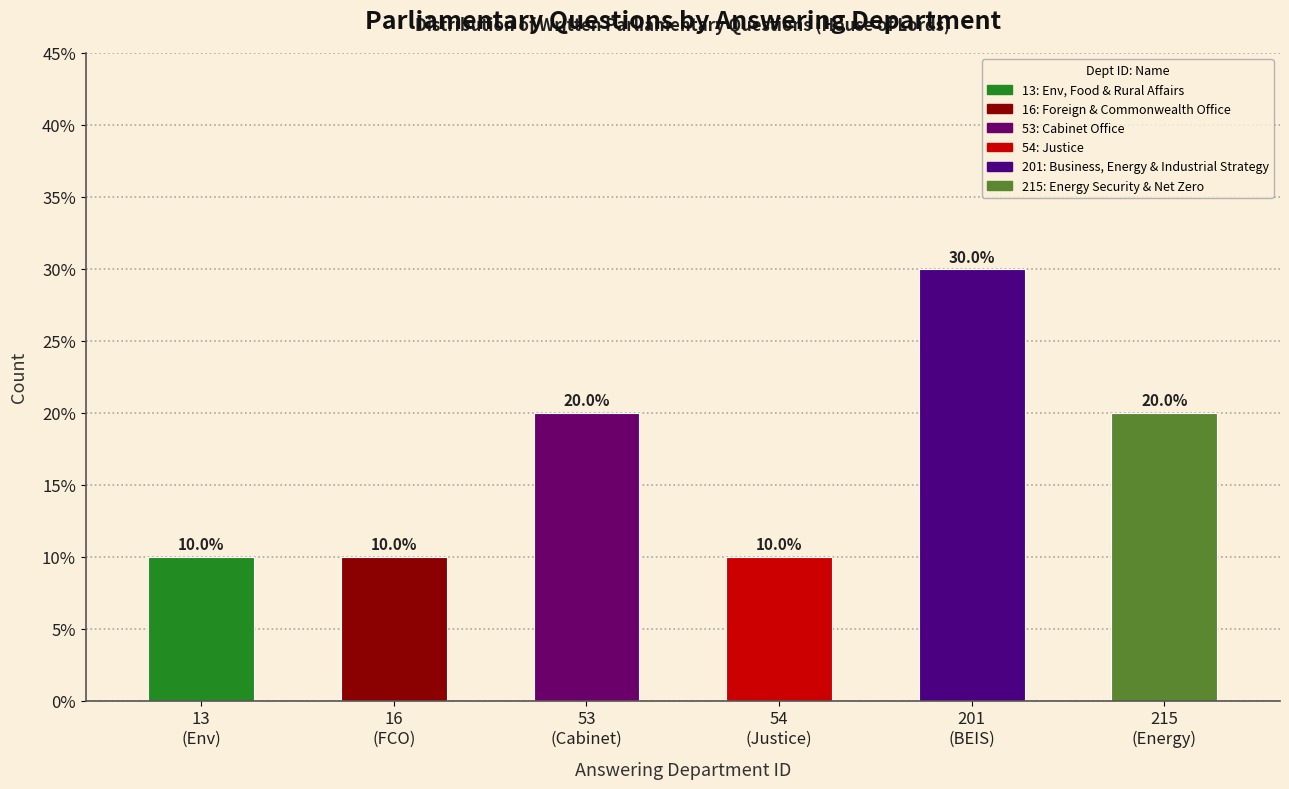

Does the chart contain any negative values?

No